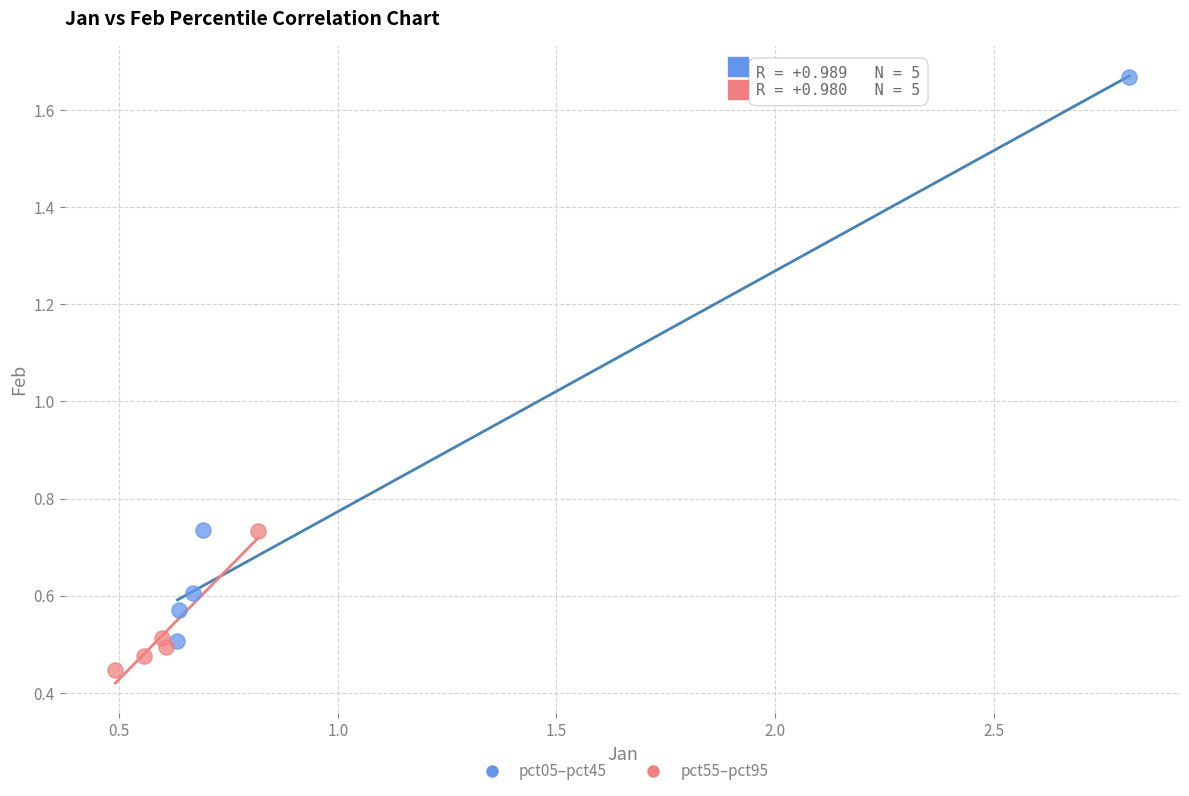

Which series contains the lowest Y value?

pct55–pct95